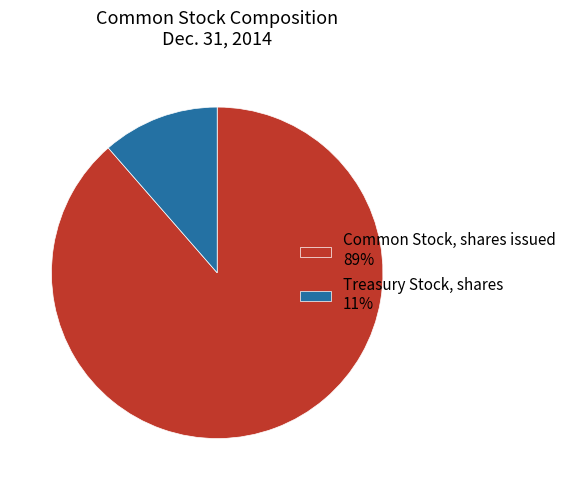

What is the smallest slice in the pie chart?

Treasury Stock, shares